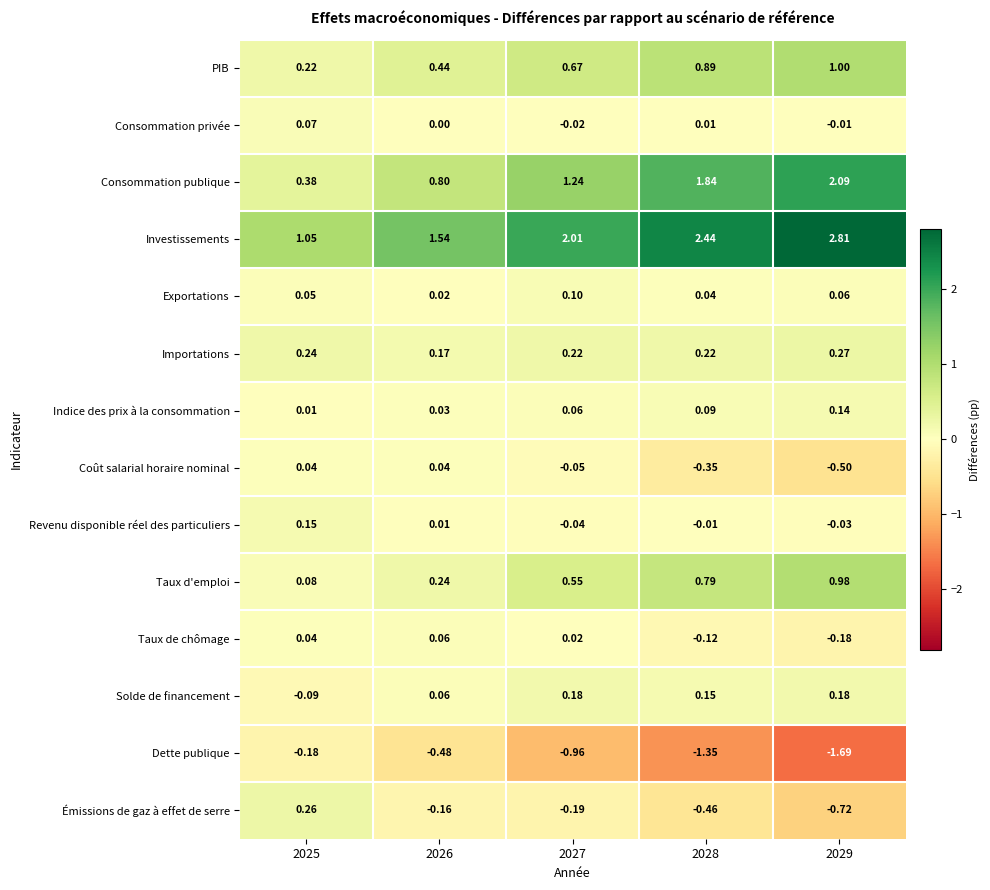

At which category is the sum across all series the highest?

2029